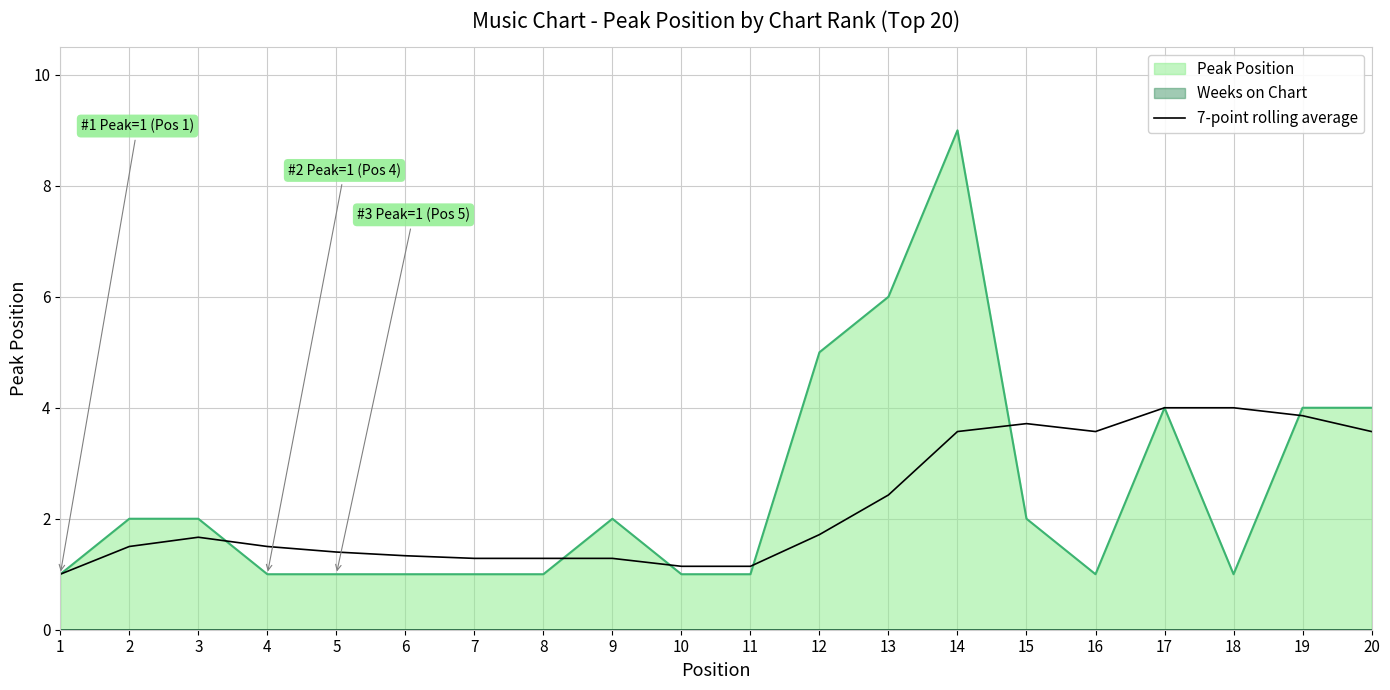

True or false: the data shows 2.1 at 9.

False